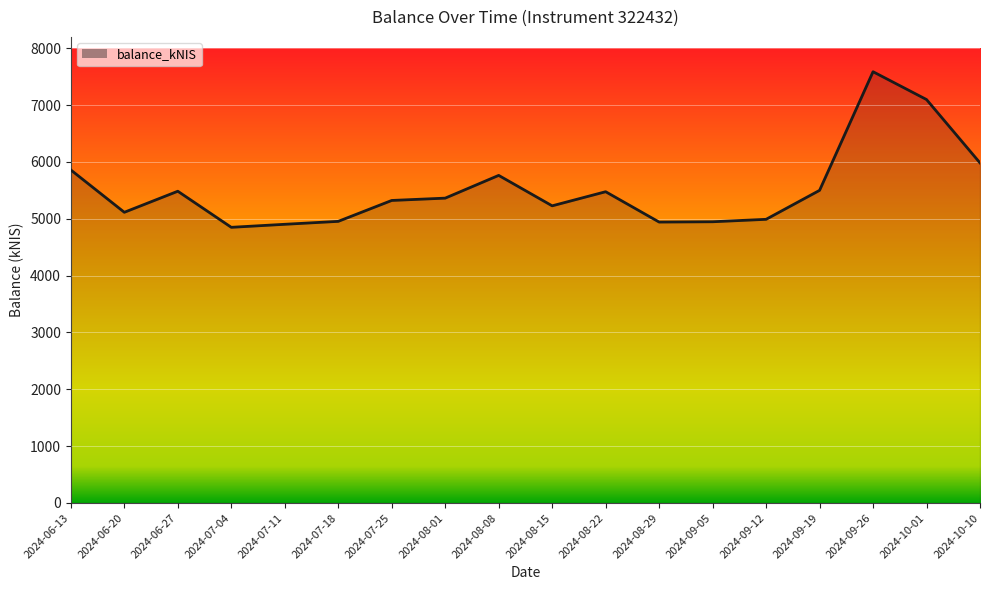

What is the sum of the values at 2024-08-15 and 2024-06-27?

10712.5